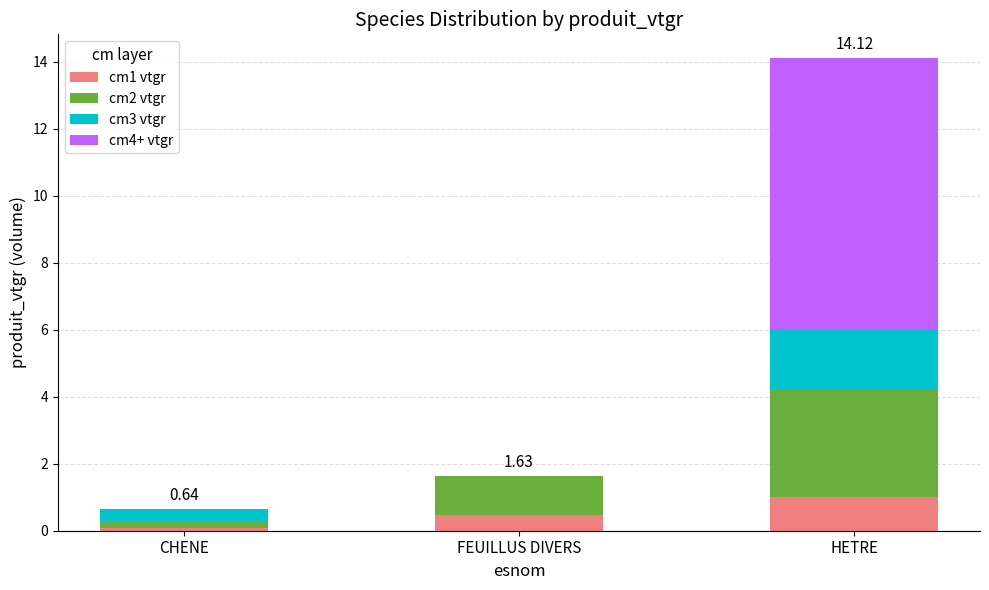

What is the total value across all series at FEUILLUS DIVERS?

1.6